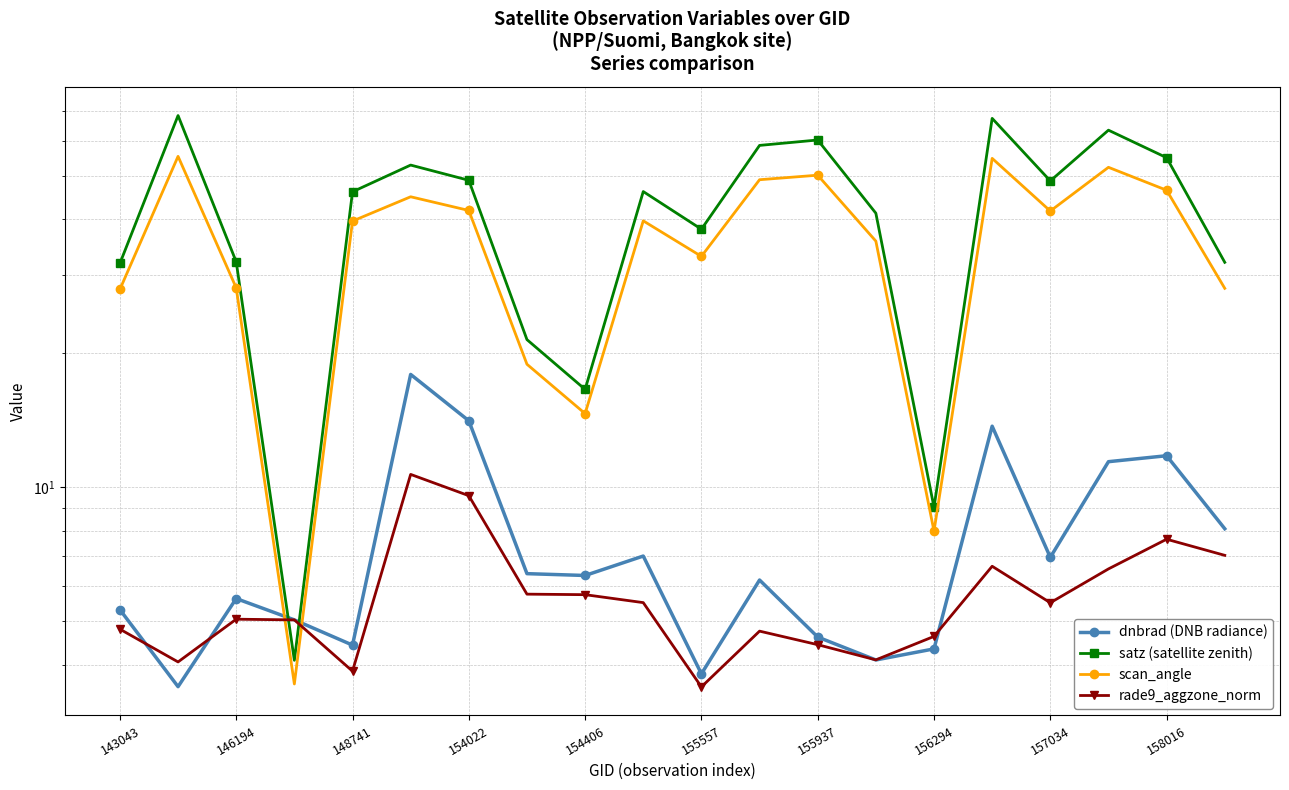

What is the difference between the rade9_aggzone_norm values at 156294 and 148741?

0.8